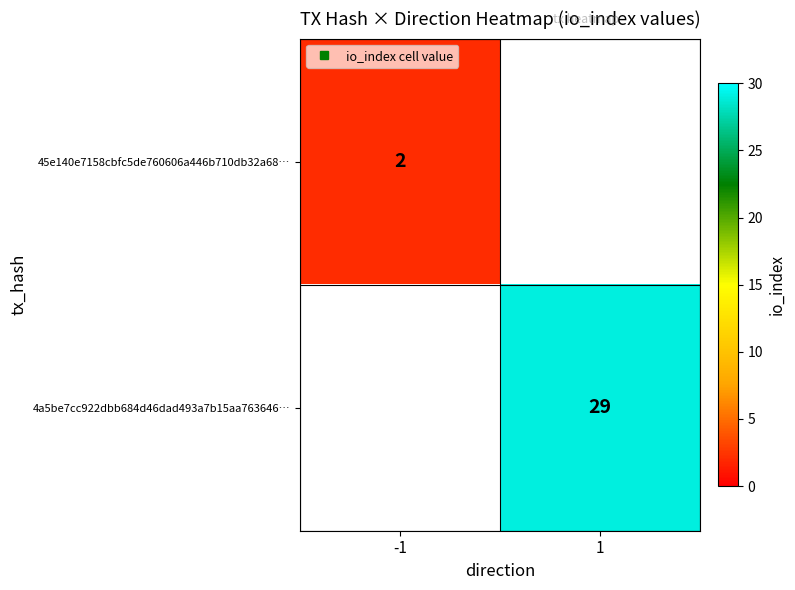

What is the highest value of the 45e140e7158cbfc5de760606a446b710db32a68… series?

2.0